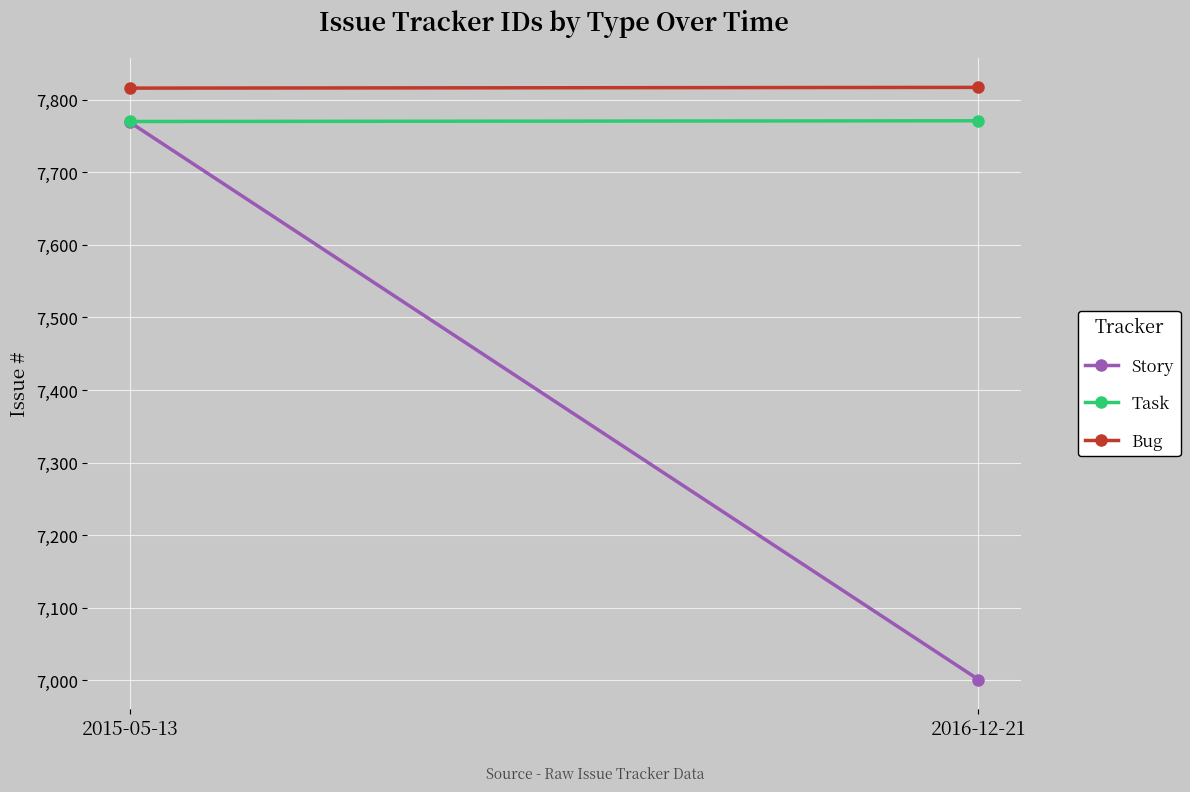

What position from the right is 2015-05-13?

2